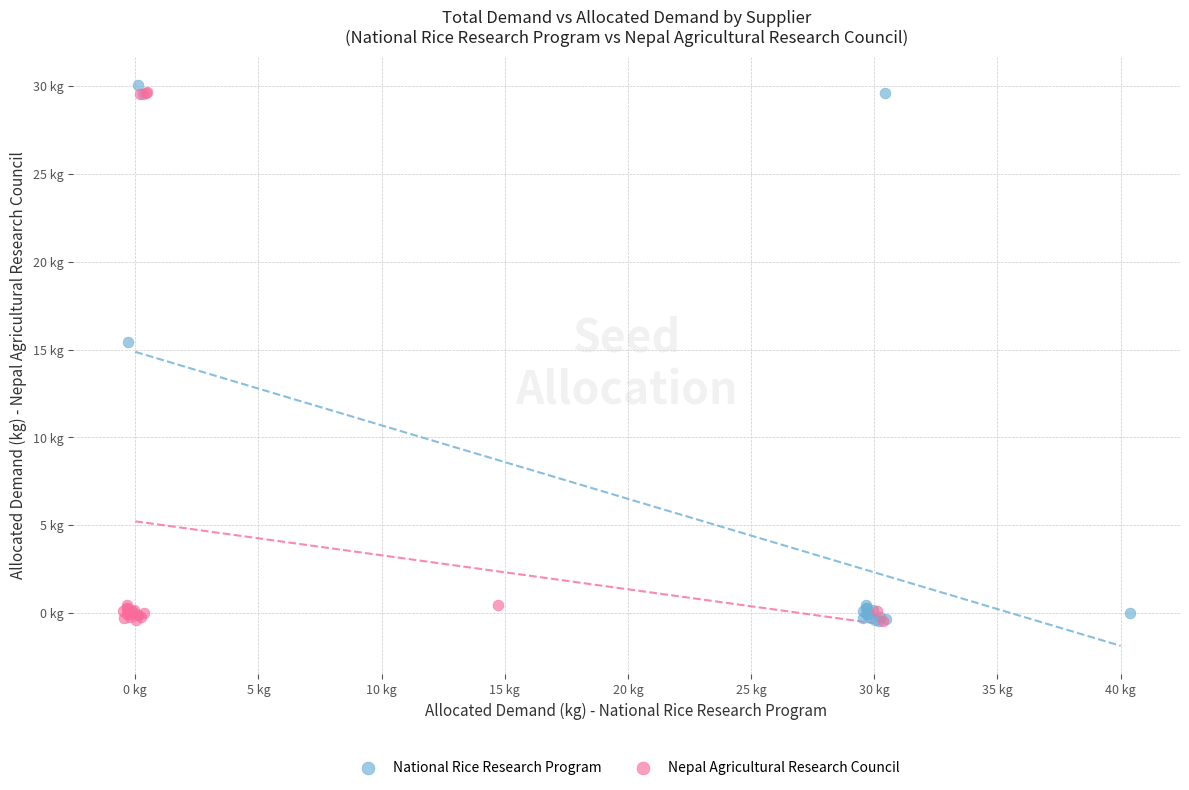

Which series reaches the maximum Y coordinate?

National Rice Research Program